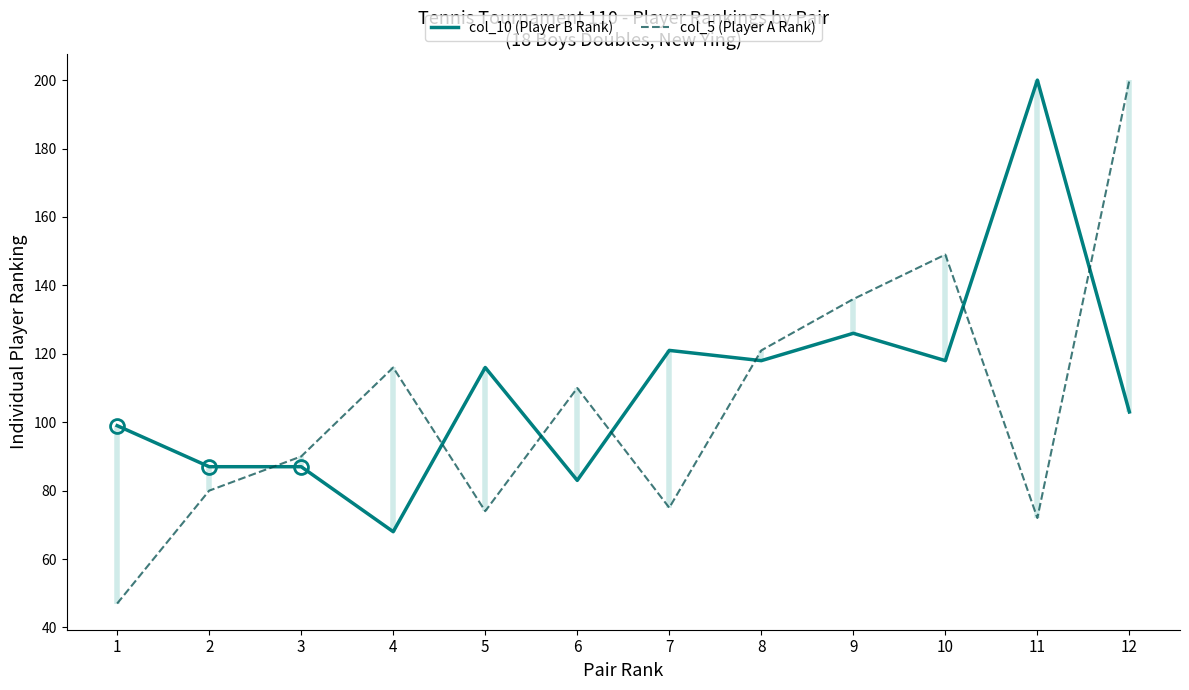

Reading left to right, extract all data points from this chart.

col_10 (Player B Rank): 99	87	87	68	116	83	121	118	126	118	200	103
col_5 (Player A Rank): 47	80	90	116	74	110	75	121	136	149	72	200